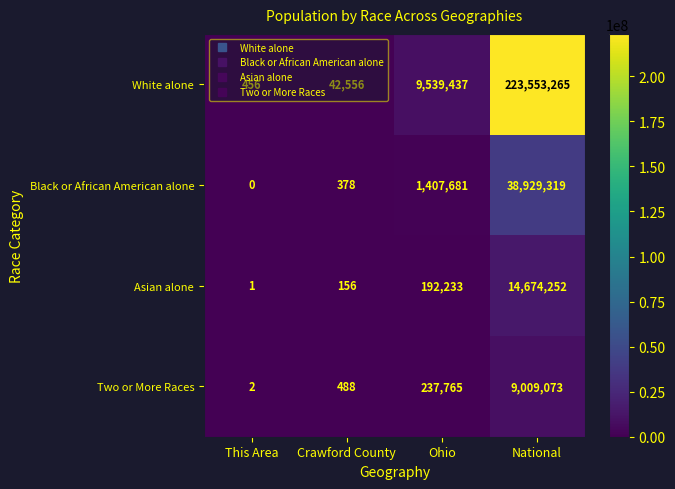

What is the difference between the second highest and minimum values in the Two or More Races series?

237763